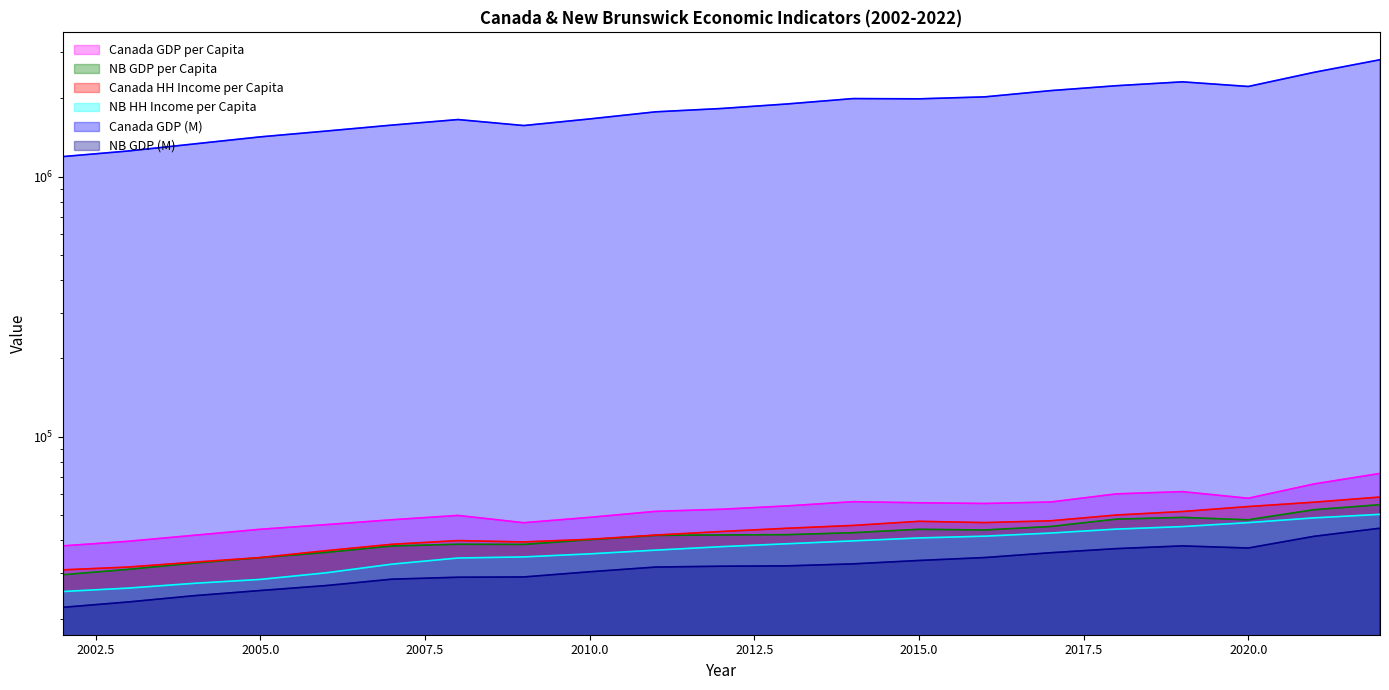

In NB GDP (M), how many points are higher than both neighbors (excluding endpoints)?

1